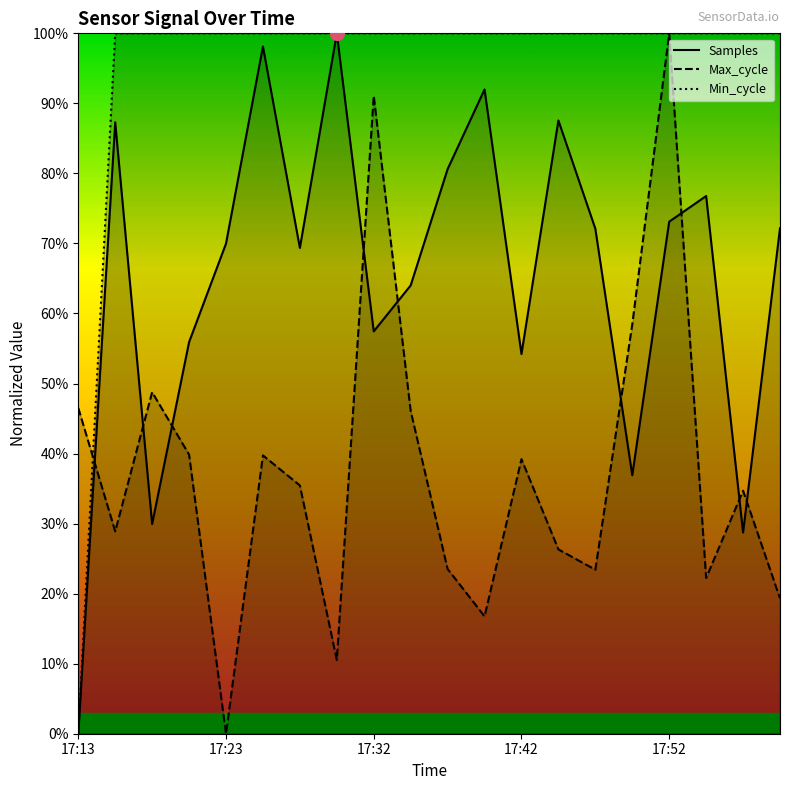

List the series in order of their overall mean, lowest first.

Max_cycle, Samples, Min_cycle